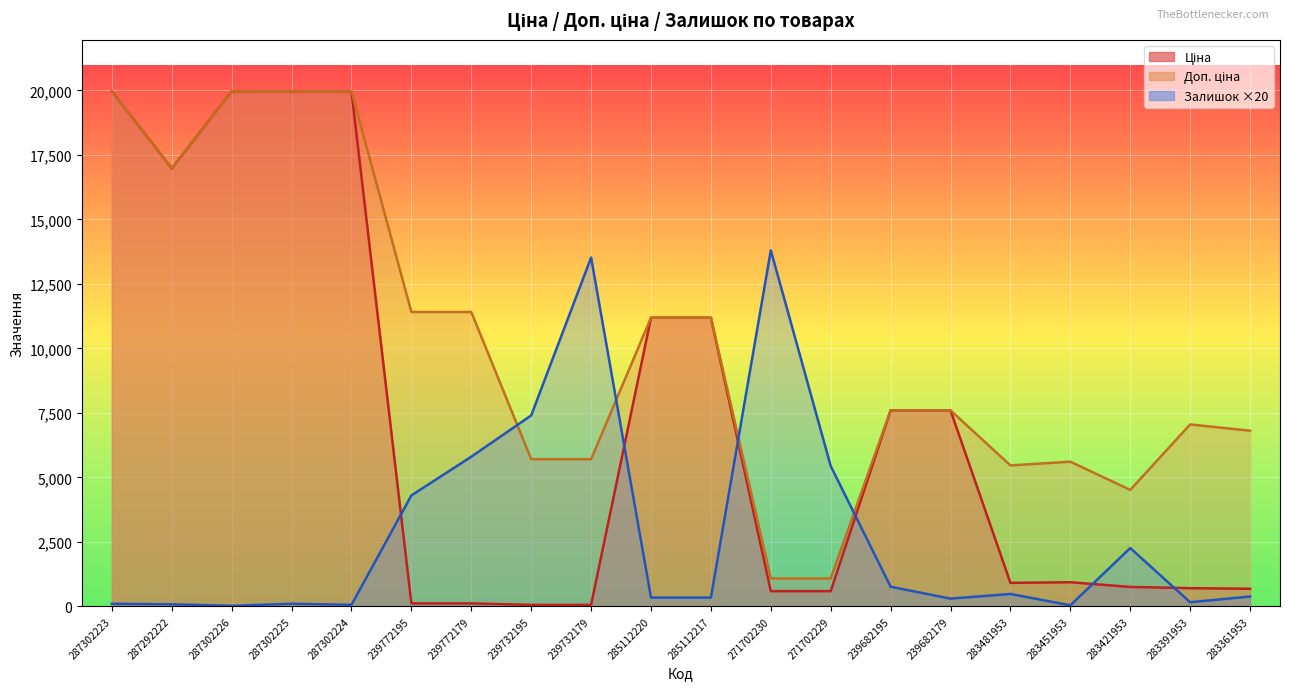

How many interior local peaks does the Доп. ціна series have?

2